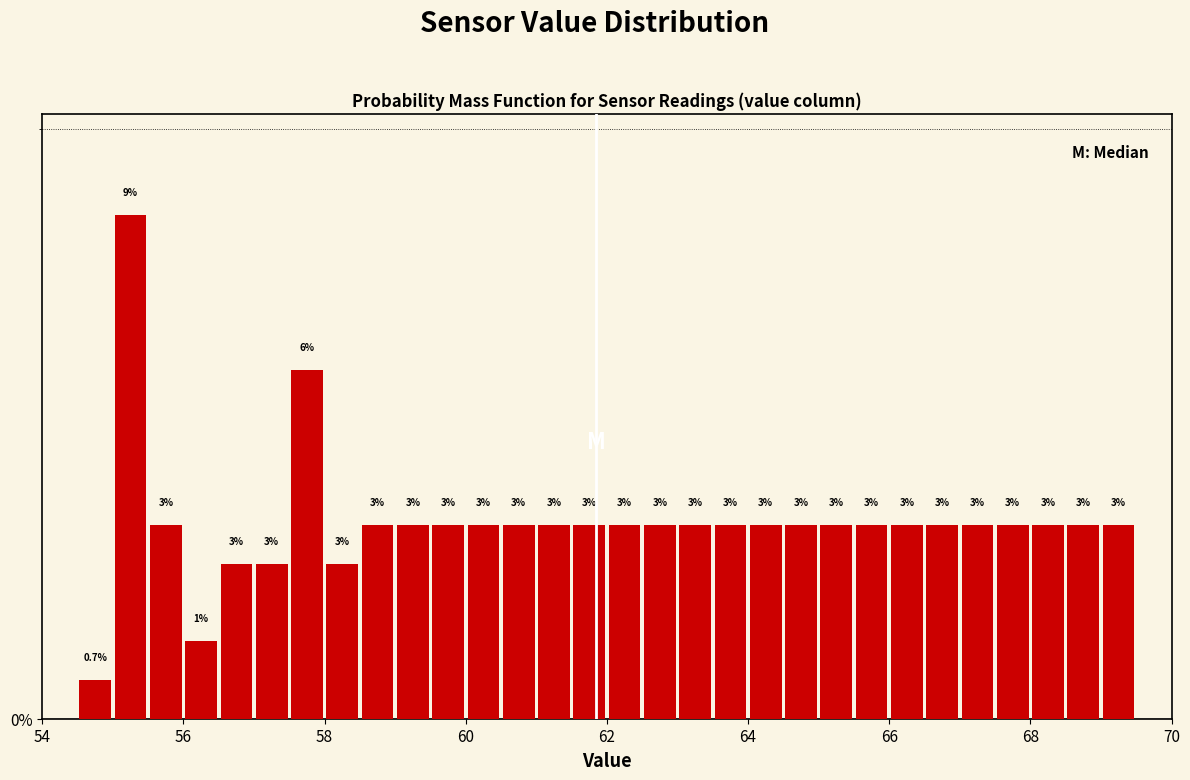

Around what value on the x-axis is the tallest bar? Give the approximate position of its centre, as read against the axis.

55.2